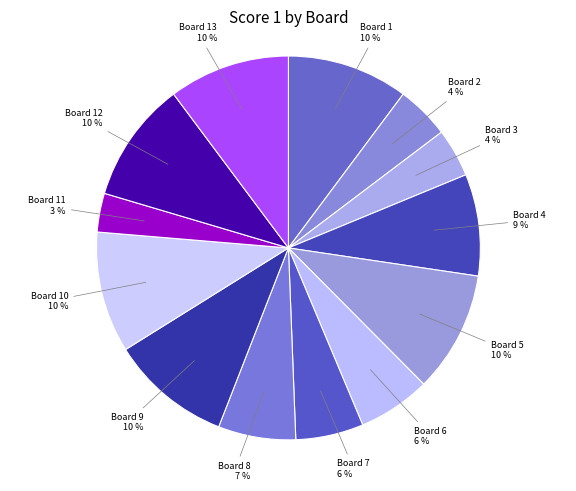

To the nearest percent, what is the difference between the largest and smallest slice percentages?

7%